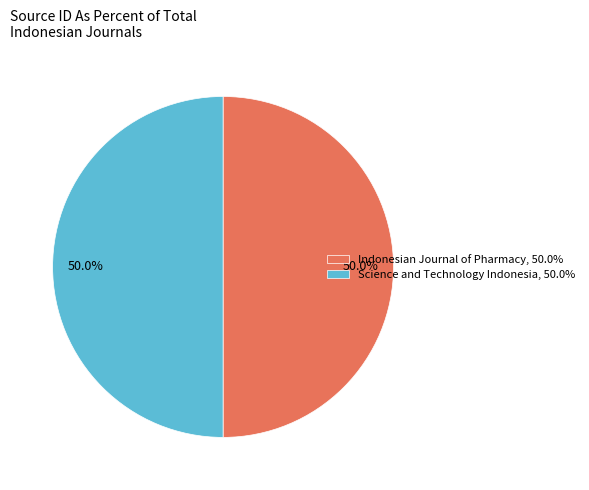

True or false: Indonesian Journal of Pharmacy accounts for 41% of the total.

False